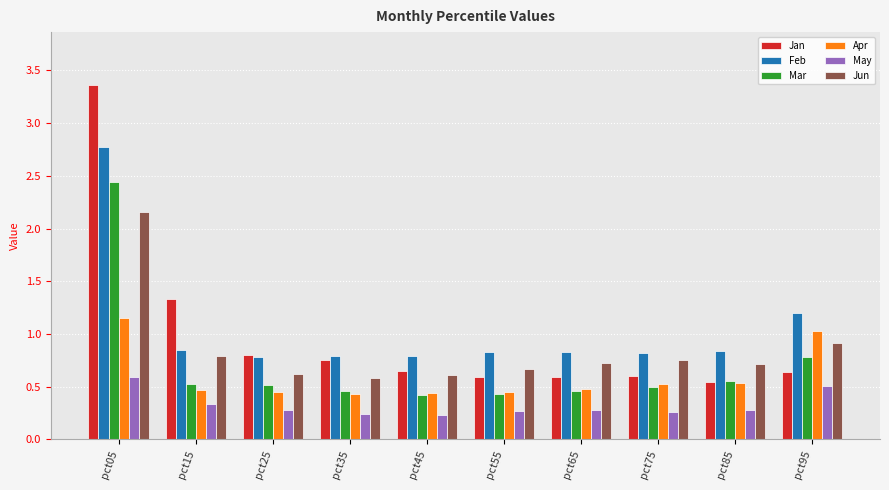

The value of Mar at pct55 is 0.6. True or false?

False